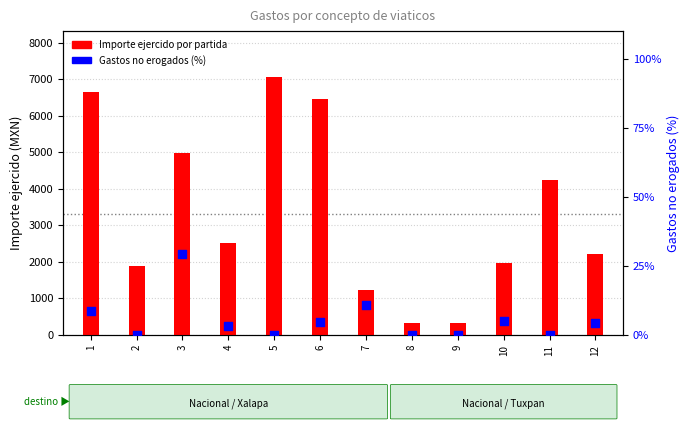

Which series contains the highest Y value?

Importe ejercido por partida